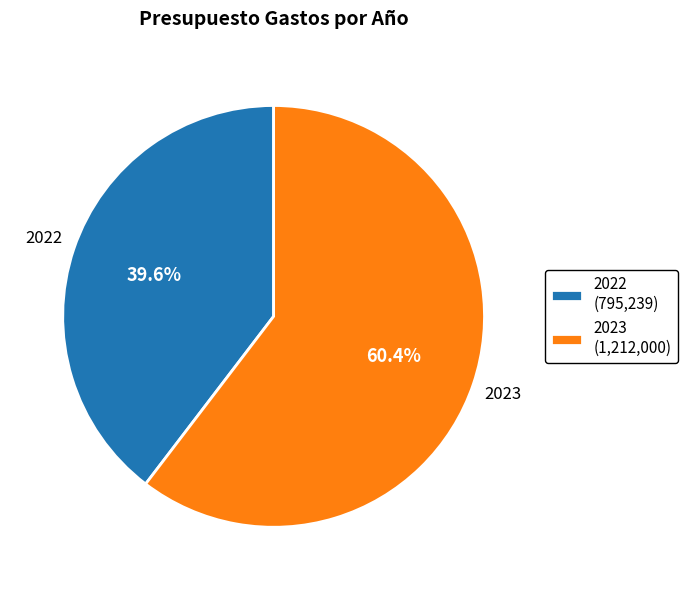

What percentage is NOT represented by 2022?

60.4%